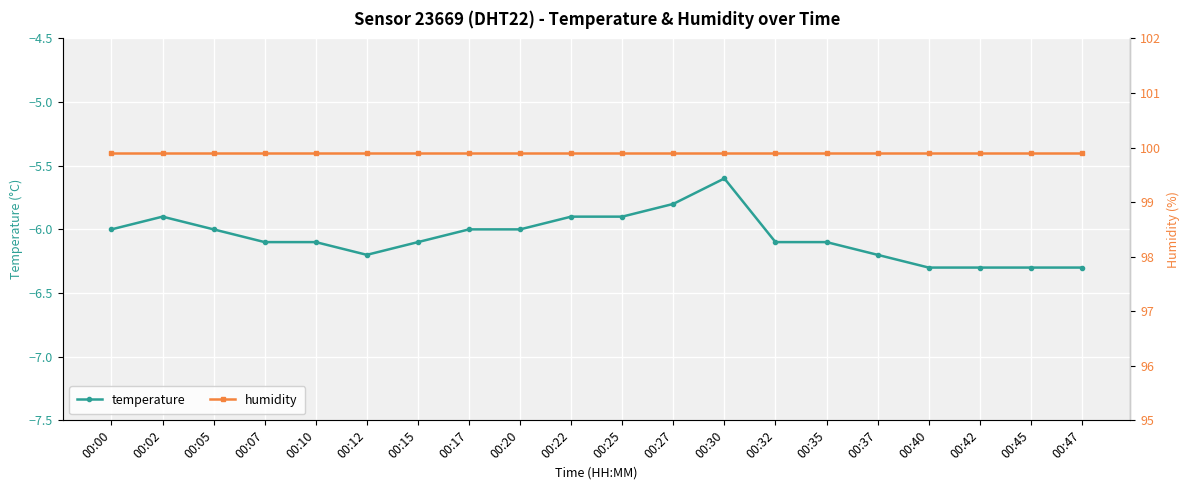

What is the value of the humidity point at the 13th from the left?

99.9